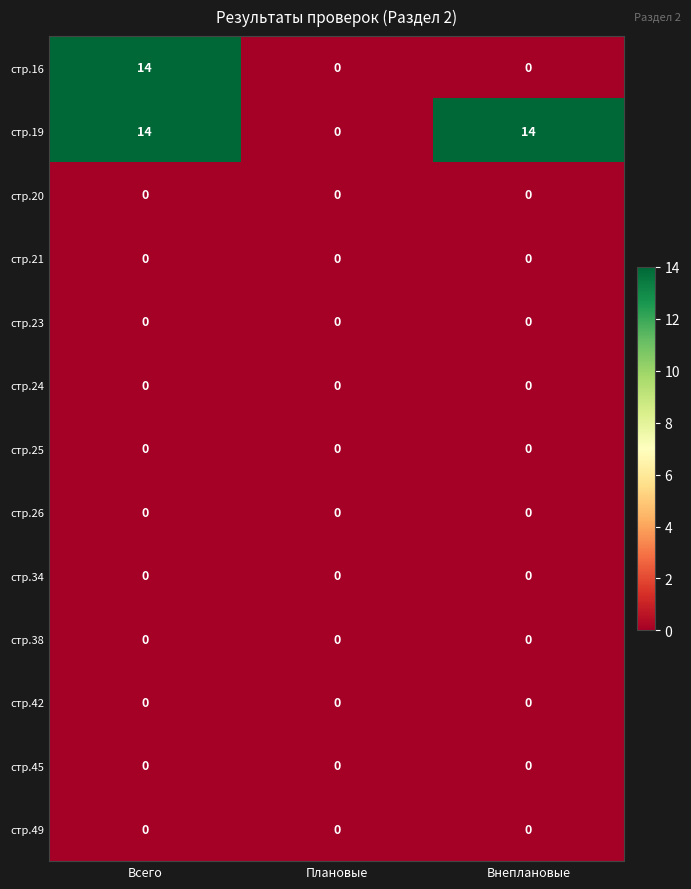

What is the spread (max minus min) of values at Внеплановые?

14